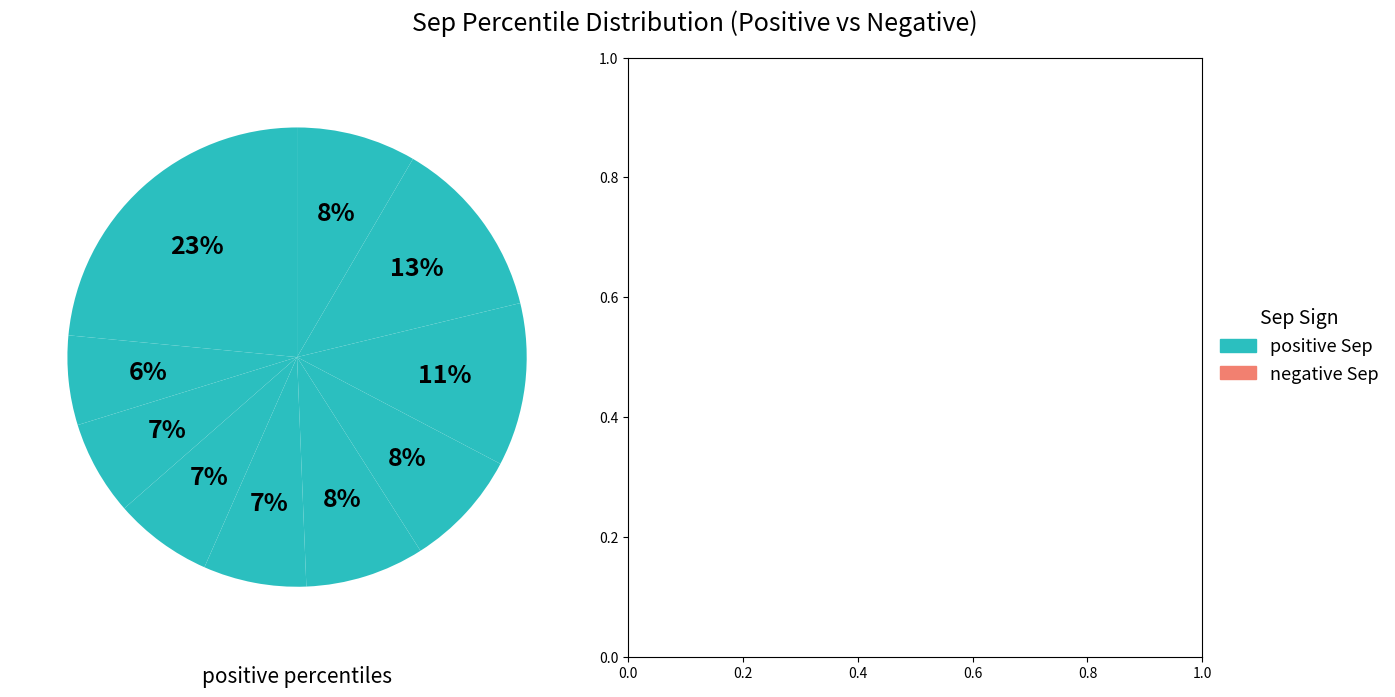

How many slices are in this pie chart?

10